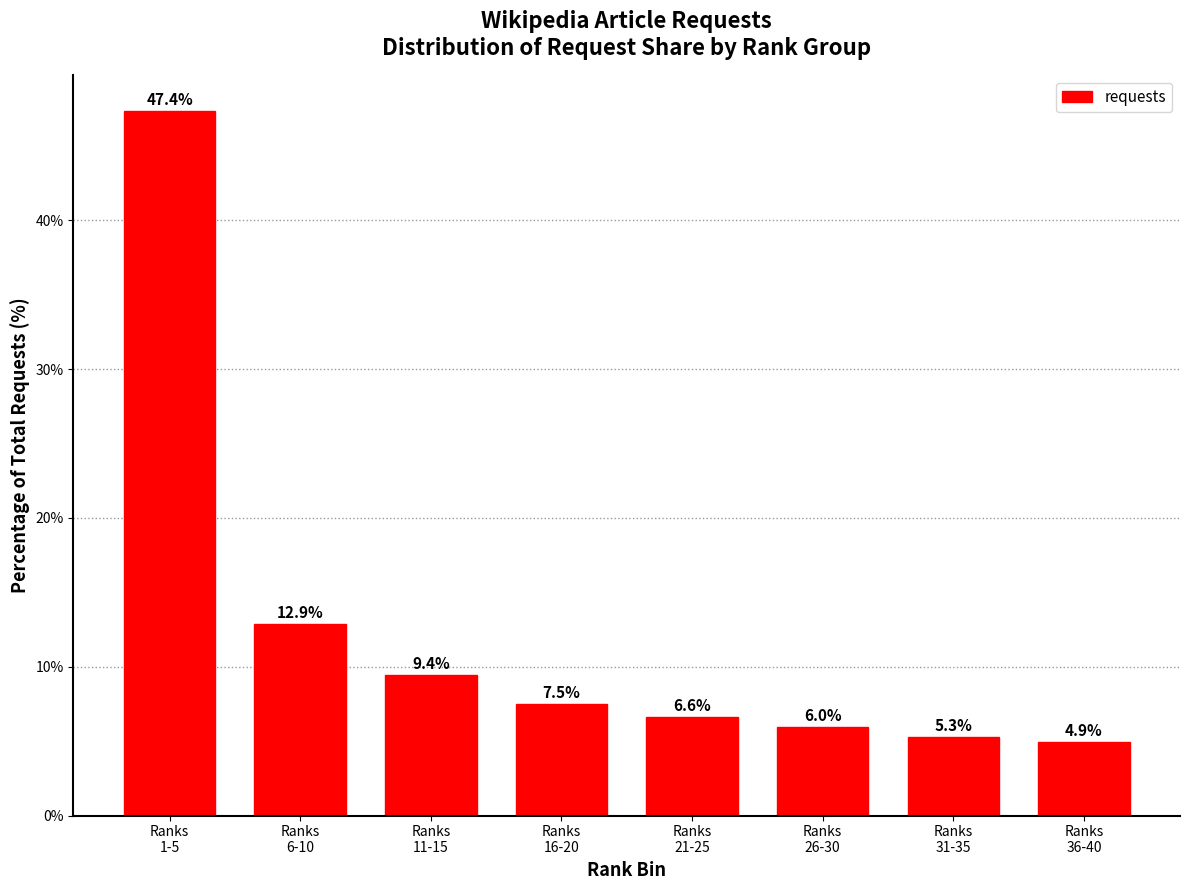

Reading left to right, what are all the values shown in this chart?

47.4	12.9	9.4	7.5	6.6	6.0	5.3	4.9